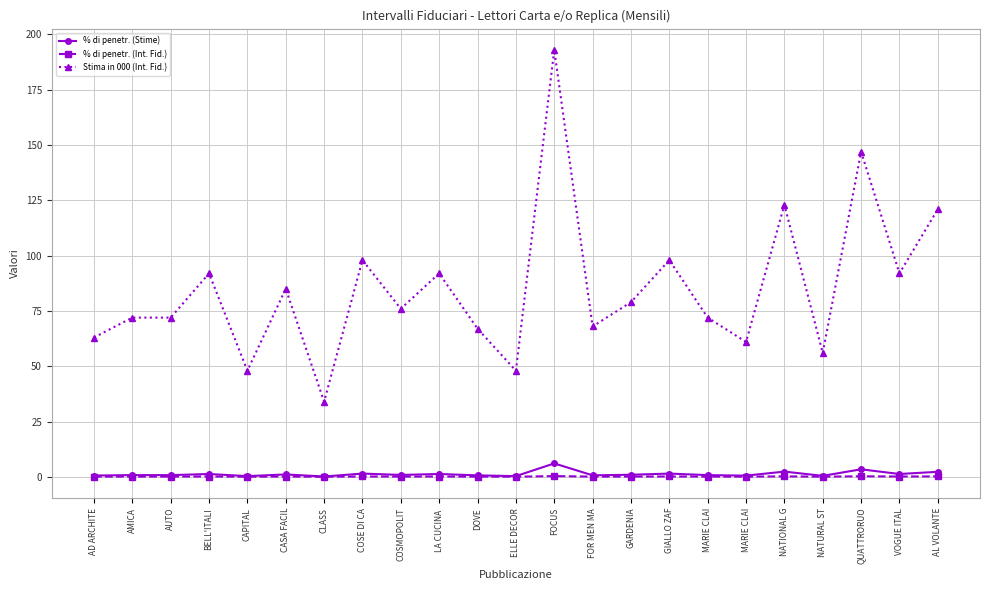

Which has a higher value, NATURAL ST or AUTO?

AUTO